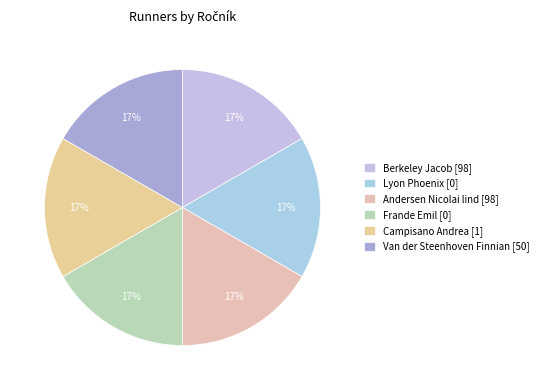

Is Frande Emil the majority of the pie?

No